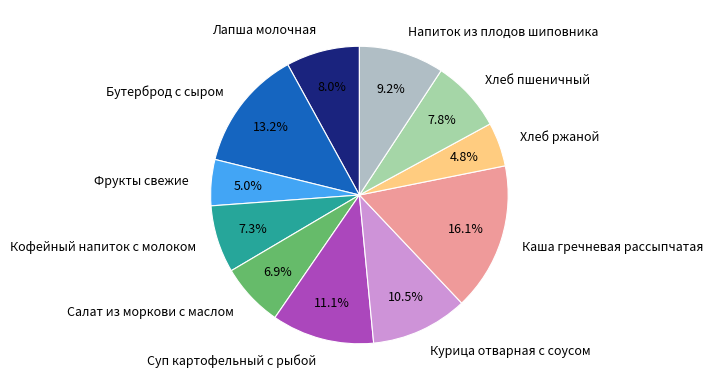

Does Фрукты свежие account for over 50% of the chart?

No